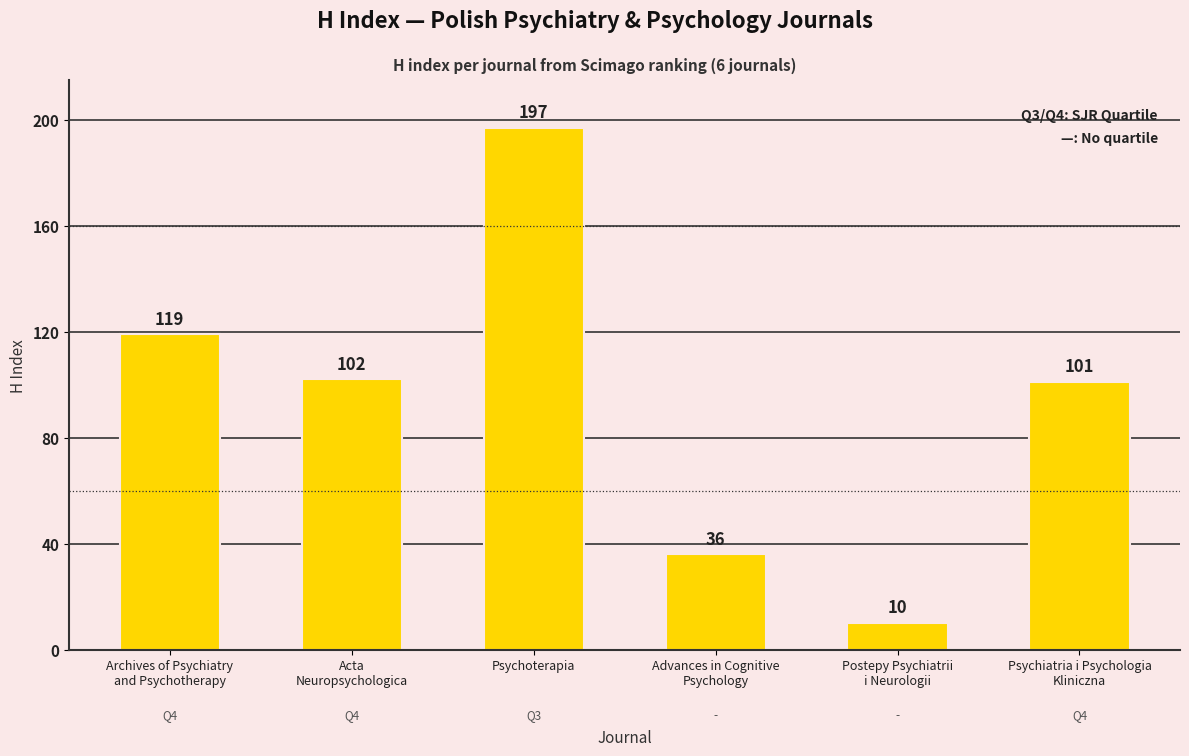

What is the change in value from Psychoterapia to Advances in Cognitive
Psychology?

-161